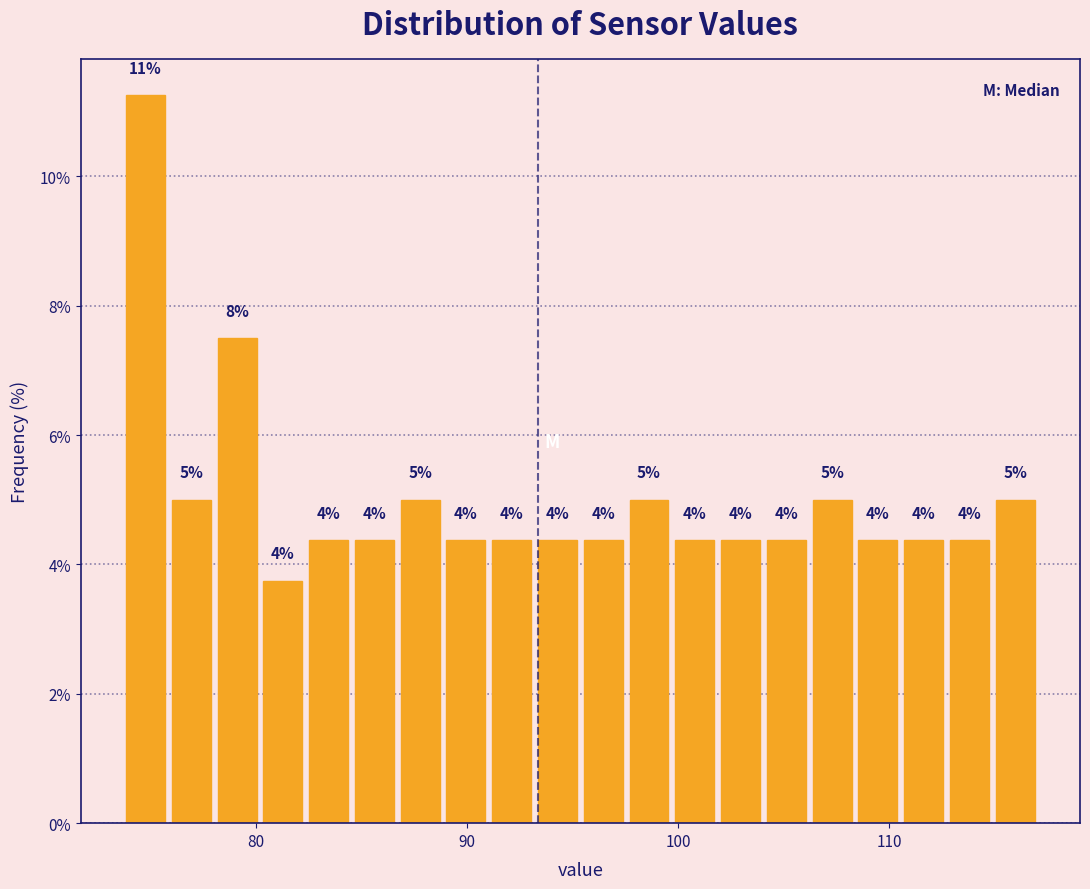

Read against the x-axis, roughly where is the centre of the tallest bar?

75